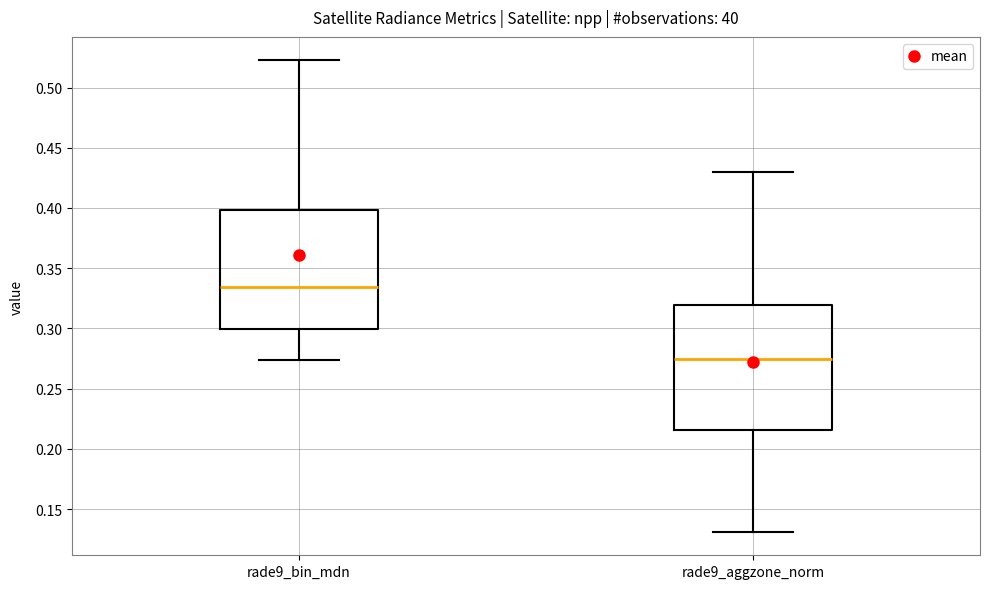

Reading left to right, read every box against the y-axis: the position of its median line, the range the box covers, and the ends of its whiskers. The values are not printed on the chart, so give them approximately, as read against the axis.

rade9_bin_mdn: median 0.335, box 0.300 to 0.400, whiskers 0.275 to 0.525
rade9_aggzone_norm: median 0.275, box 0.215 to 0.320, whiskers 0.130 to 0.430